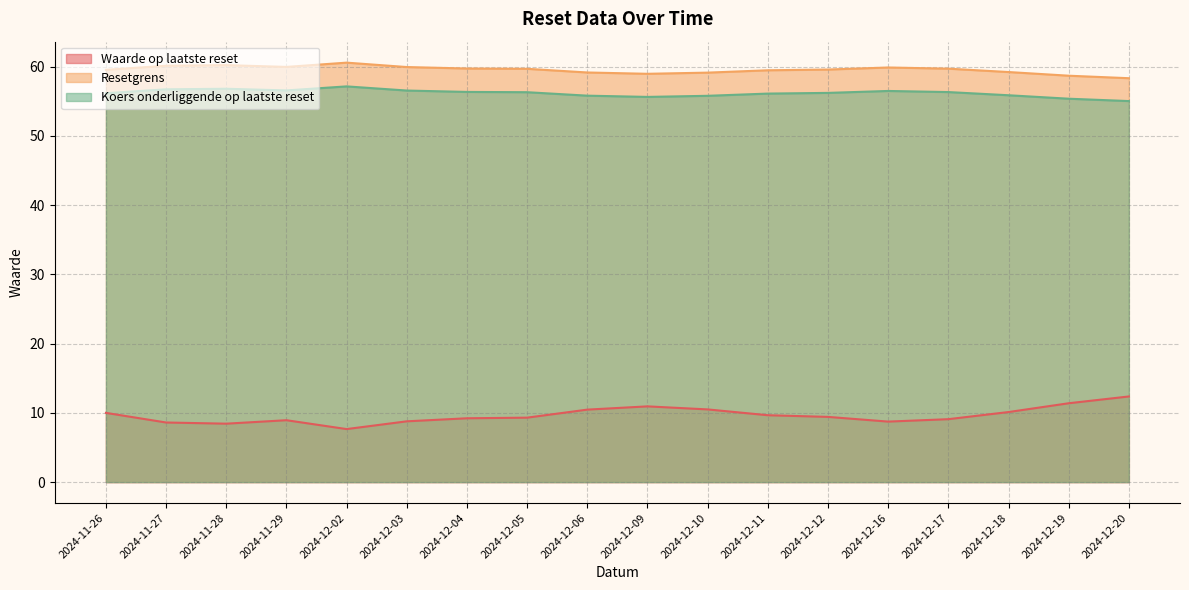

What is the value of the Waarde op laatste reset point at the 13th from the left?

9.4